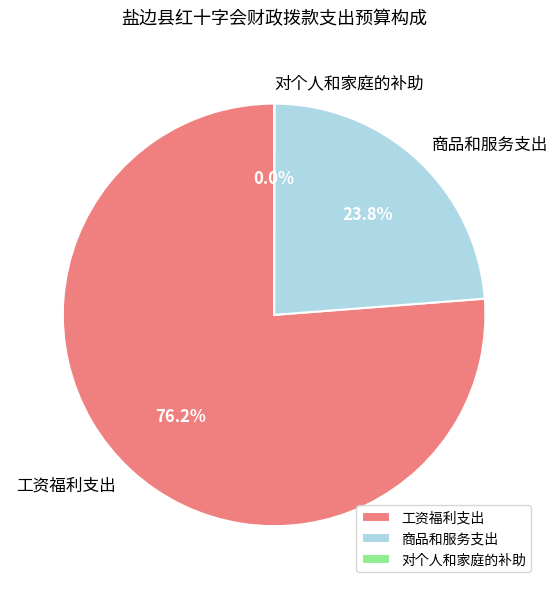

What portion of the pie excludes 商品和服务支出?

76.2%